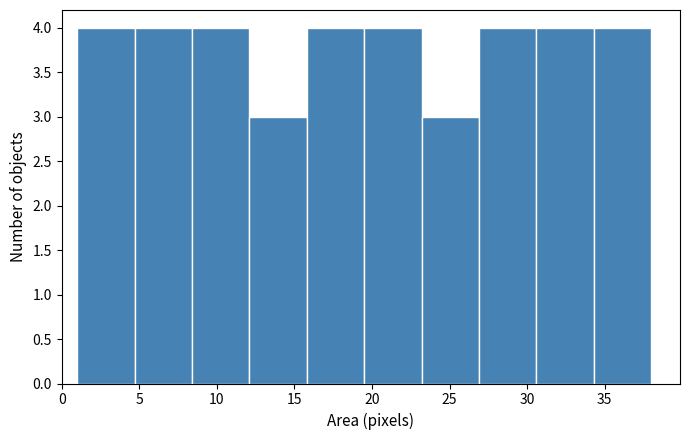

Reading left to right, list every bar in this chart as the range it spans on the x-axis followed by its height. Neither the bar edges nor the heights are printed on the chart, so give them approximately, as read against the axes.

1.0 to 4.7: 4
4.7 to 8.4: 4
8.4 to 12.1: 4
12.1 to 15.8: 3
15.8 to 19.5: 4
19.5 to 23.2: 4
23.2 to 26.9: 3
26.9 to 30.6: 4
30.6 to 34.3: 4
34.3 to 38.0: 4